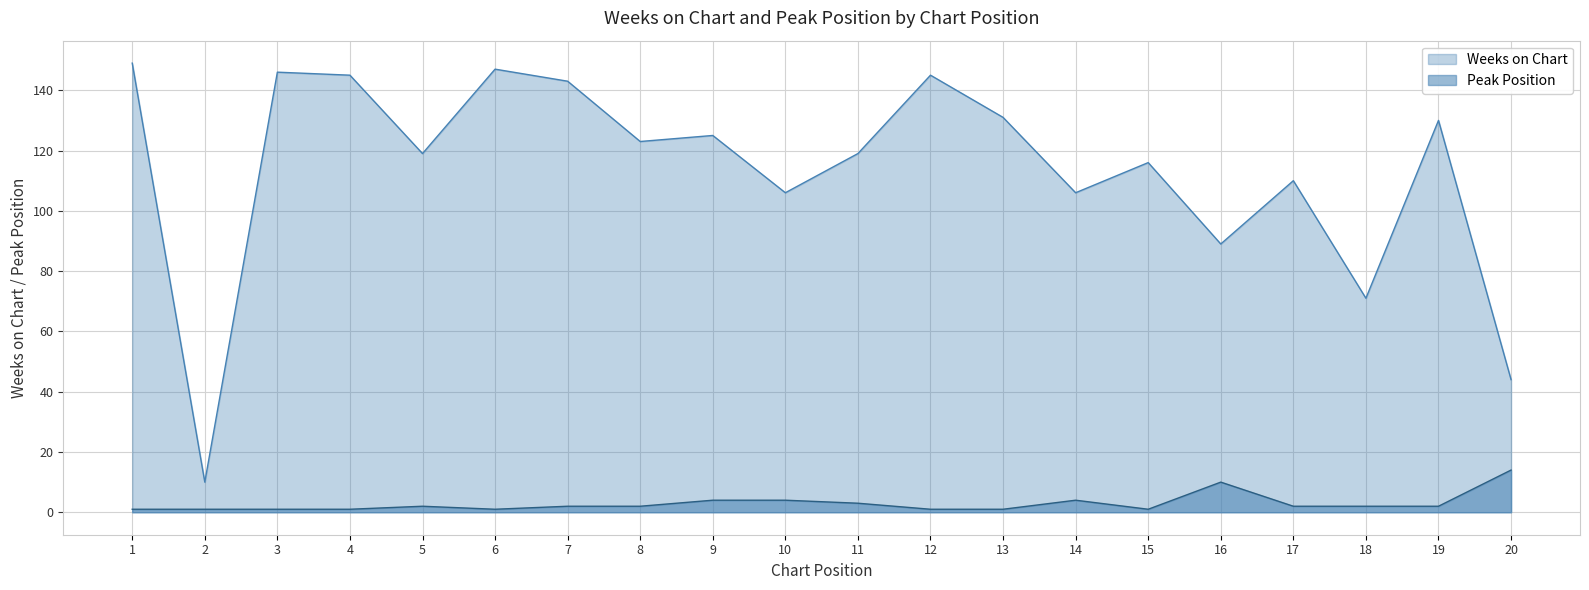

What is the total value across all series at 4?

146